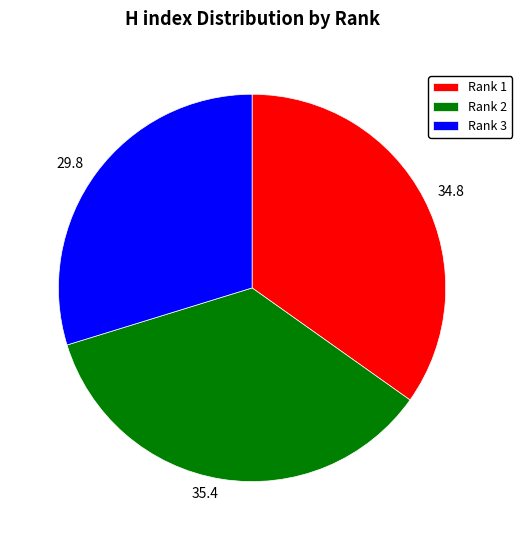

Rank the categories by value from lowest to highest.

Rank 3, Rank 1, Rank 2